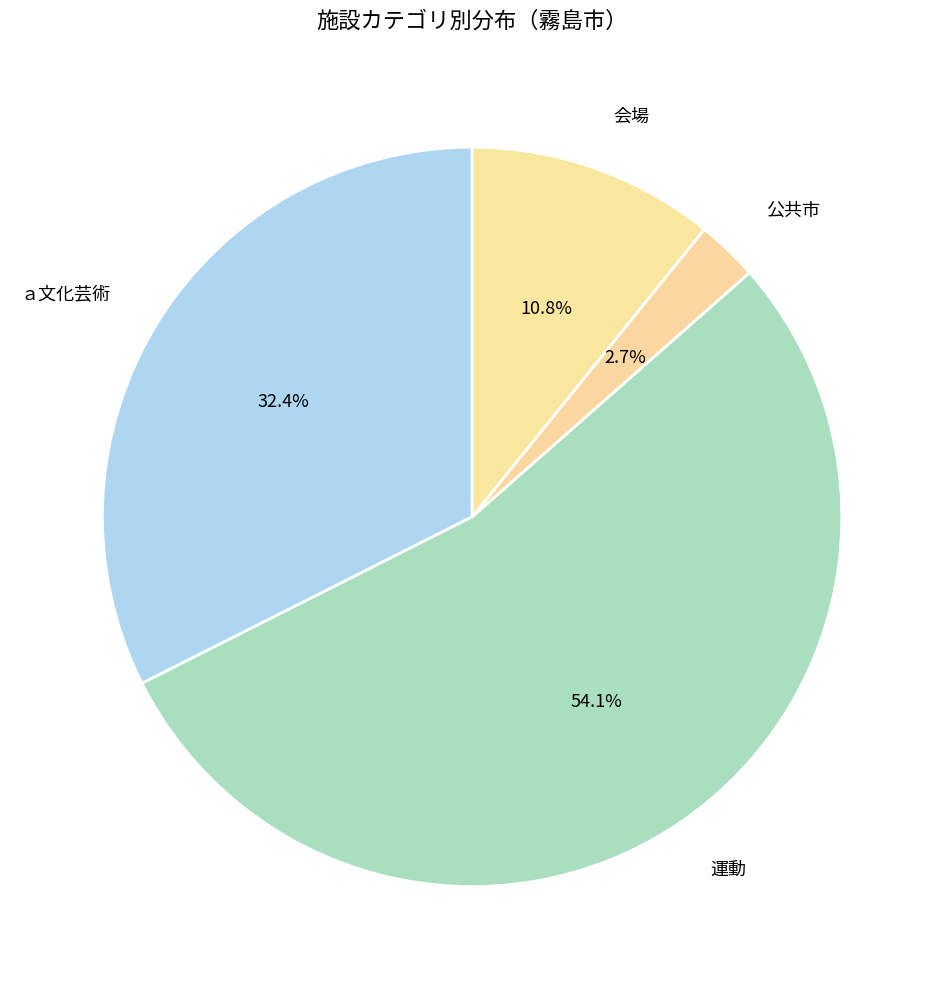

To the nearest percent, what portion does 会場 represent?

11%